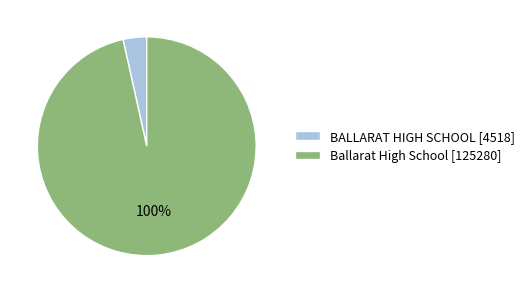

The Ballarat High School slice represents 97% of the pie. True or false?

True